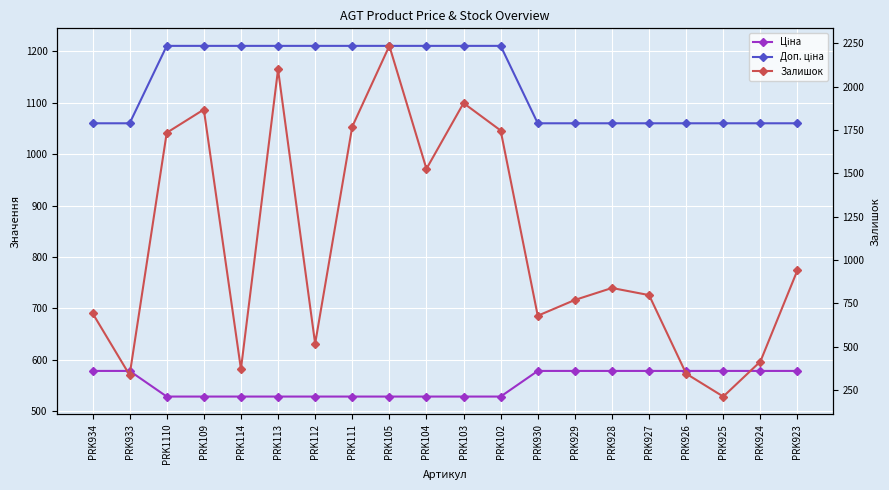

What is the average value of the Ціна series?

553.2